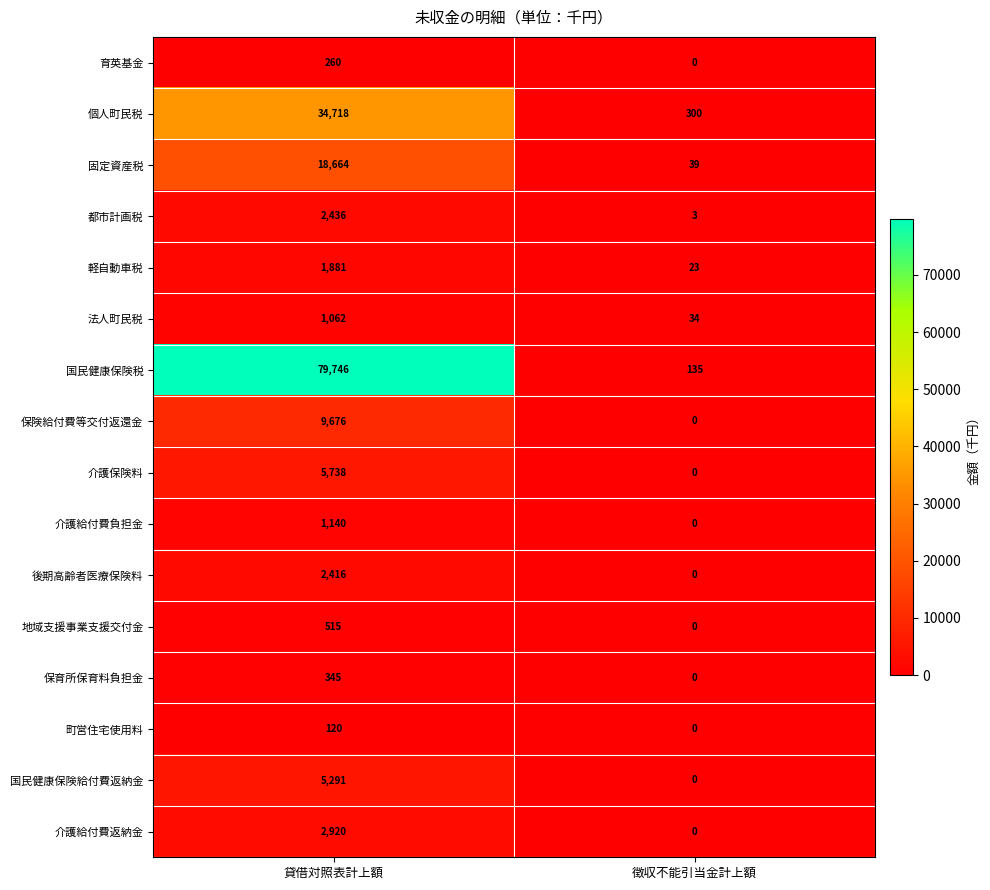

What is the difference between the 保険給付費等交付返還金 values at 貸借対照表計上額 and 徴収不能引当金計上額?

9676